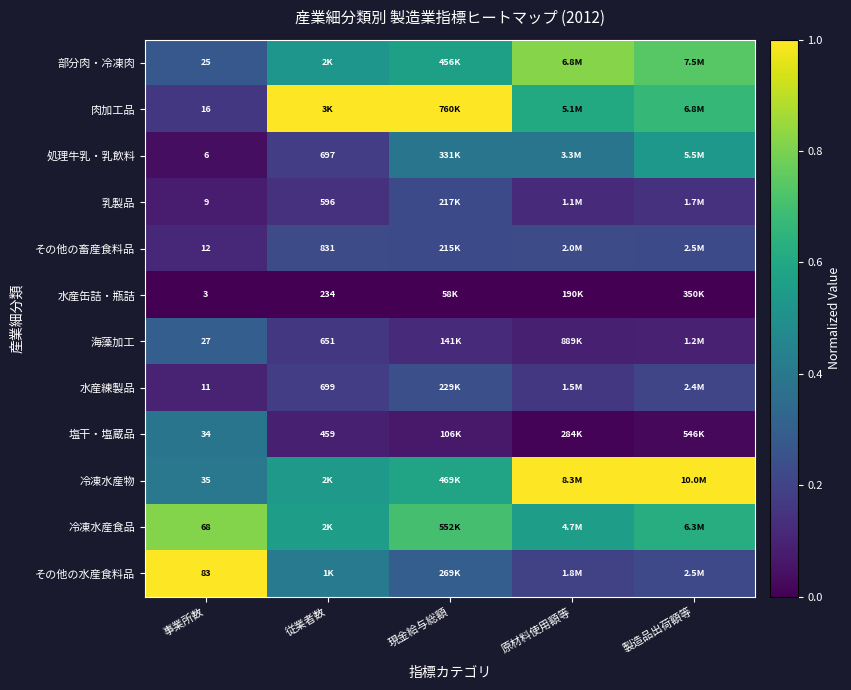

Is it true that その他の水産食料品 equals 0.2 at 従業者数?

False